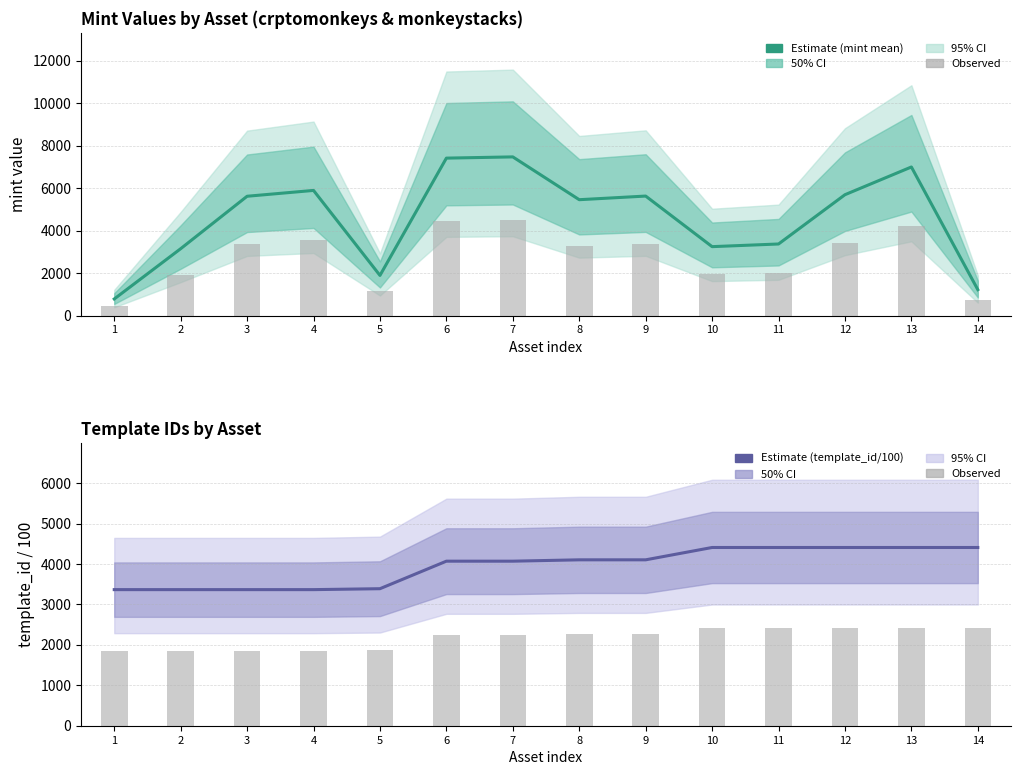

Rank the categories by mint (mean) value from lowest to highest.

1, 14, 5, 2, 10, 11, 8, 3, 9, 12, 4, 13, 6, 7